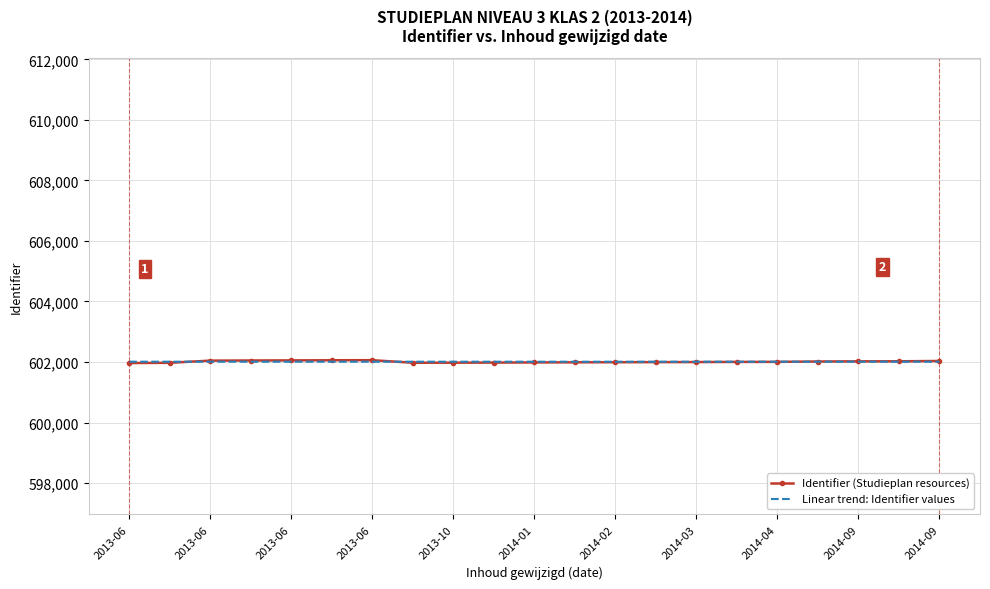

What is the greatest value displayed?

602060.0